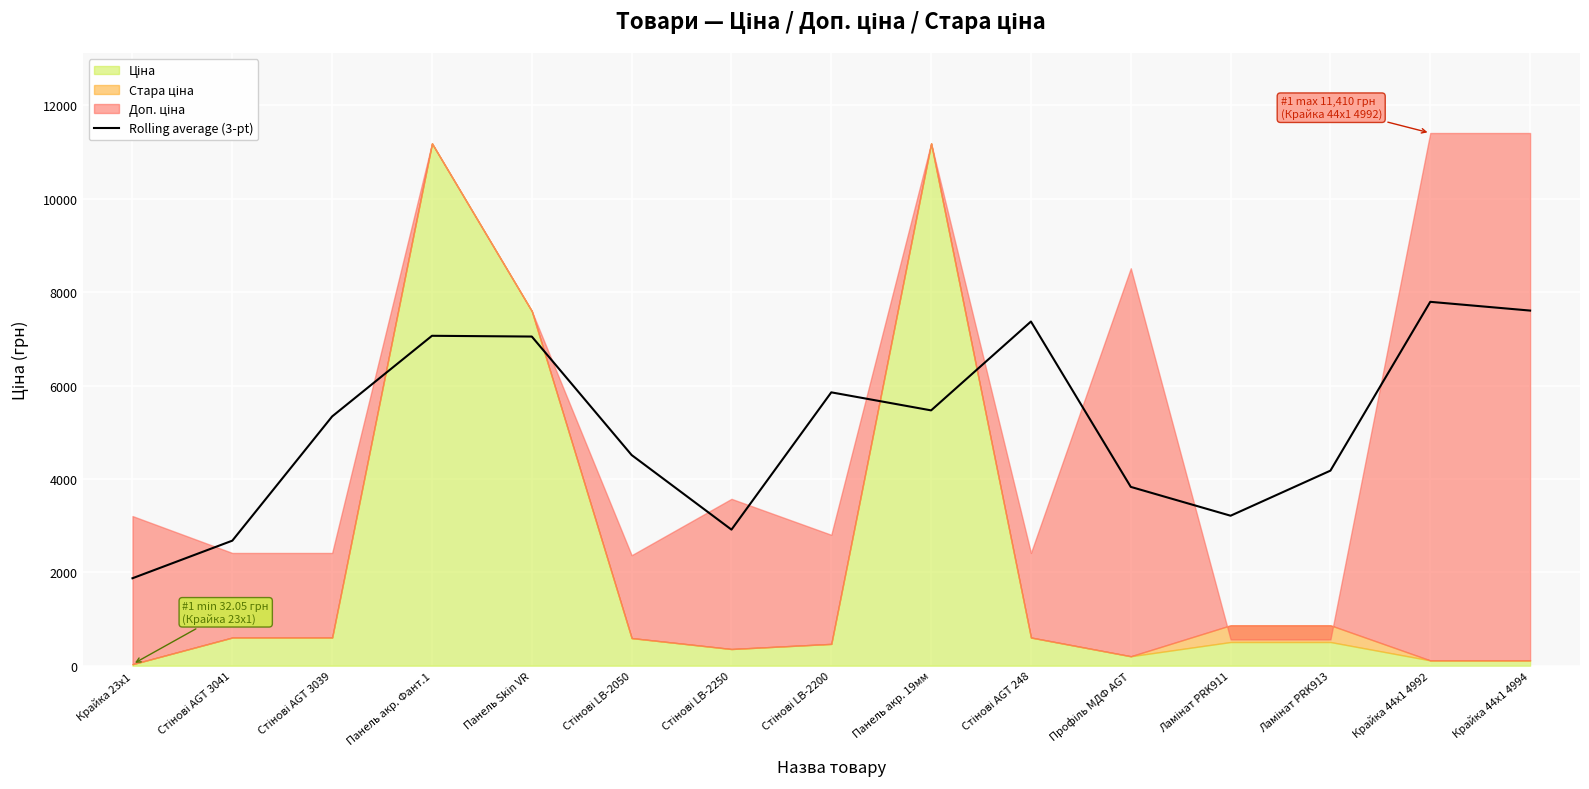

The Rolling average (3-pt) series shows 4897.2 at Панель Skin VR. True or false?

False